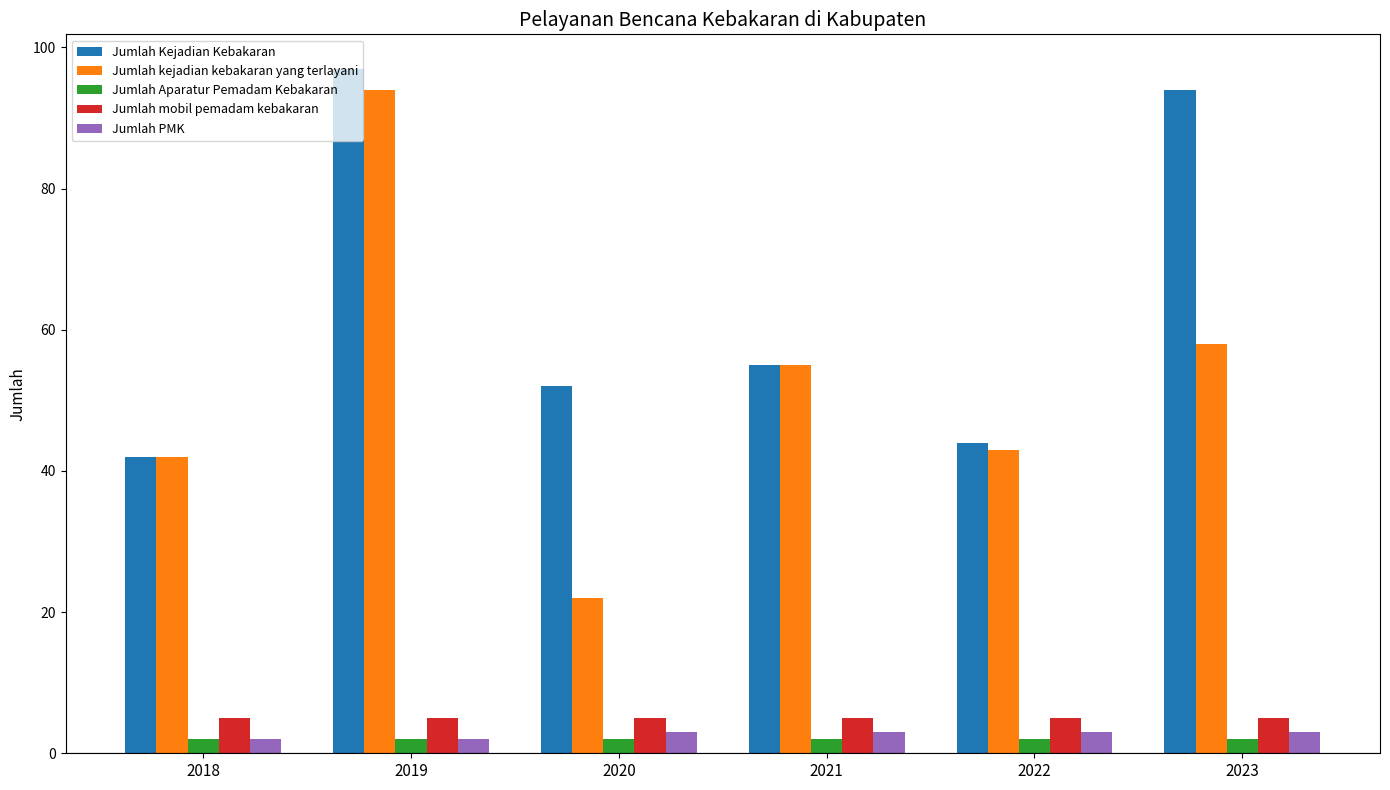

Reading left to right, extract all data points from this chart.

Jumlah Kejadian Kebakaran: 42	97	52	55	44	94
Jumlah kejadian kebakaran yang terlayani: 42	94	22	55	43	58
Jumlah Aparatur Pemadam Kebakaran: 2	2	2	2	2	2
Jumlah mobil pemadam kebakaran: 5	5	5	5	5	5
Jumlah PMK: 2	2	3	3	3	3